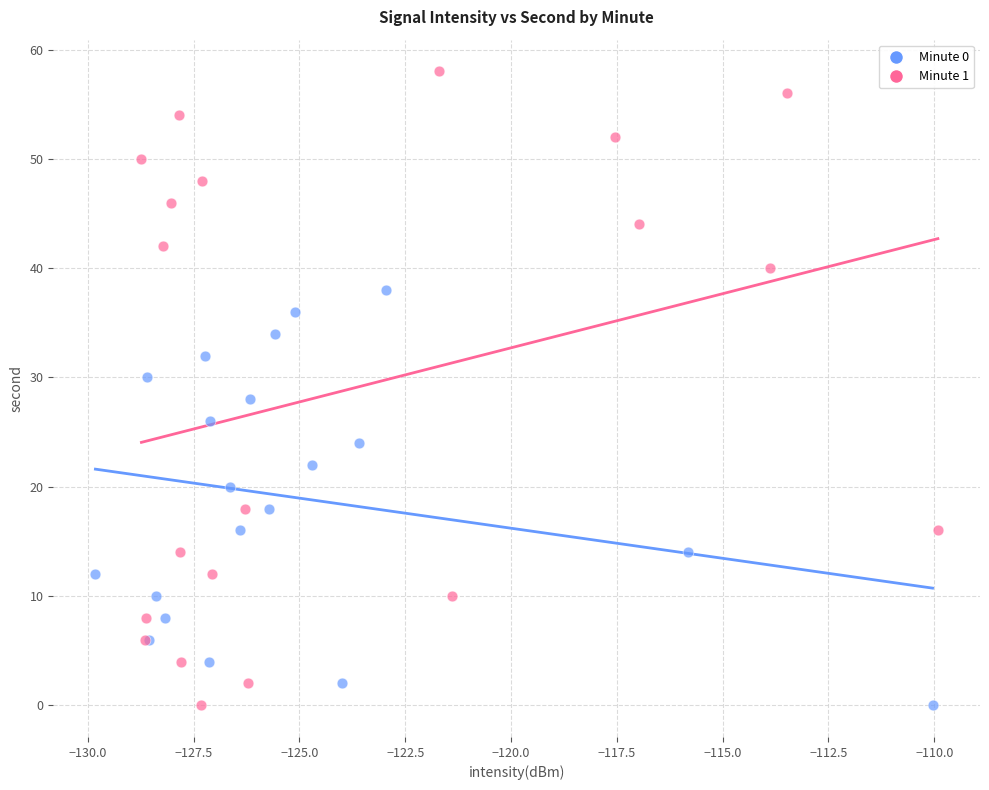

Which series contains the highest Y value?

Minute 1